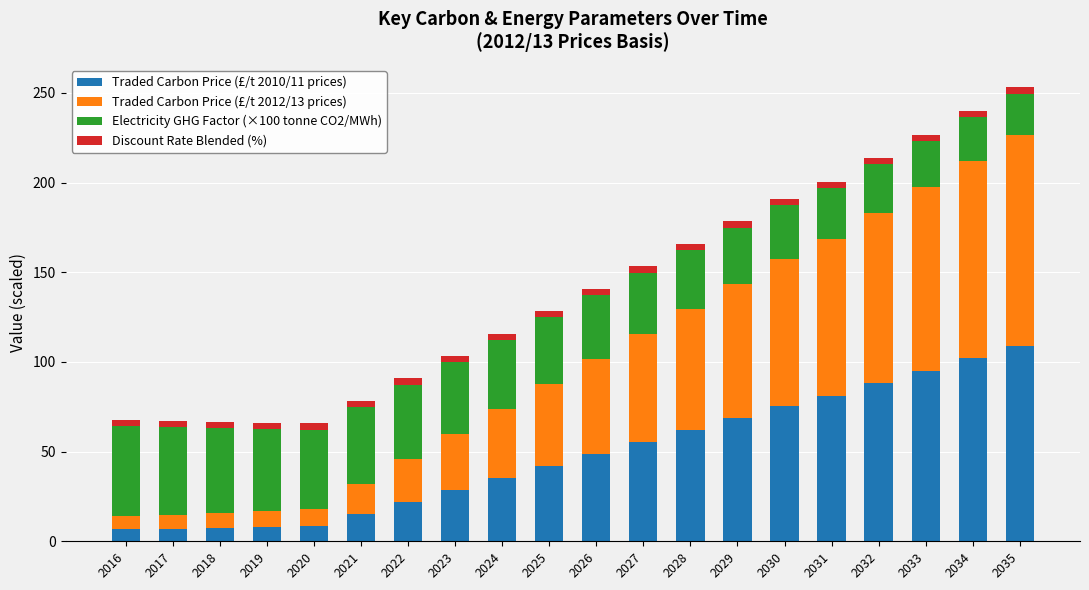

True or false: Traded Carbon Price (£/t 2010/11 prices) has a value of 64.0 at 2026.

False